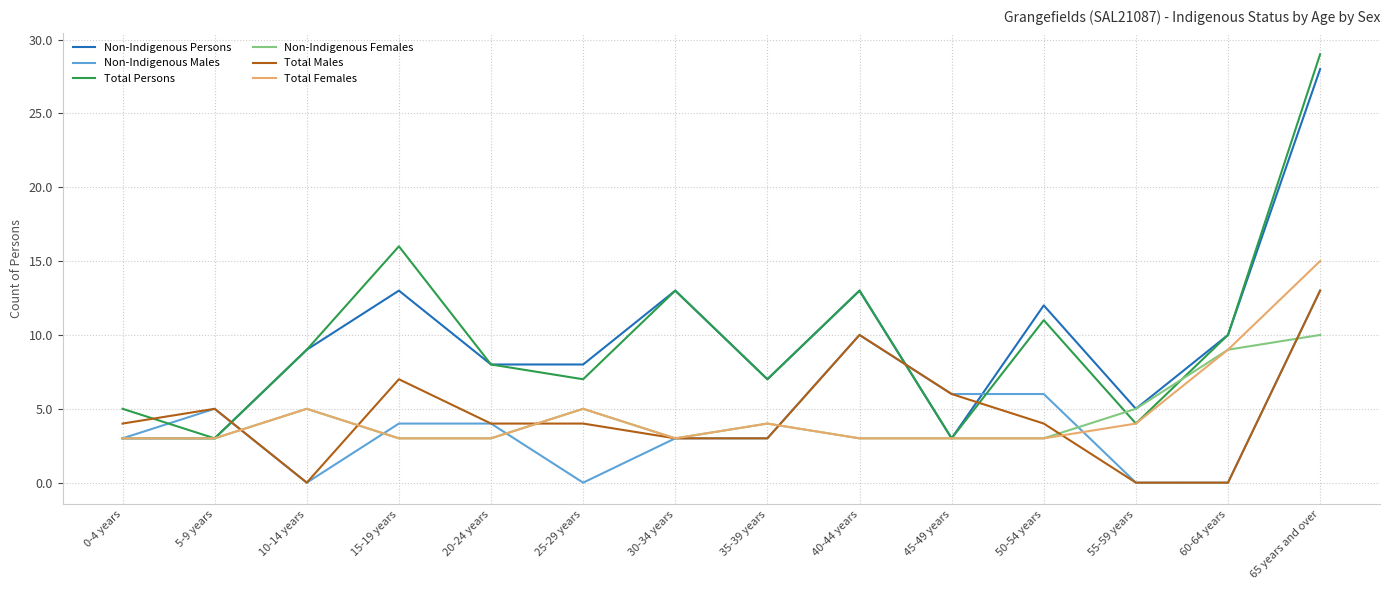

How many lines are shown in the chart?

6